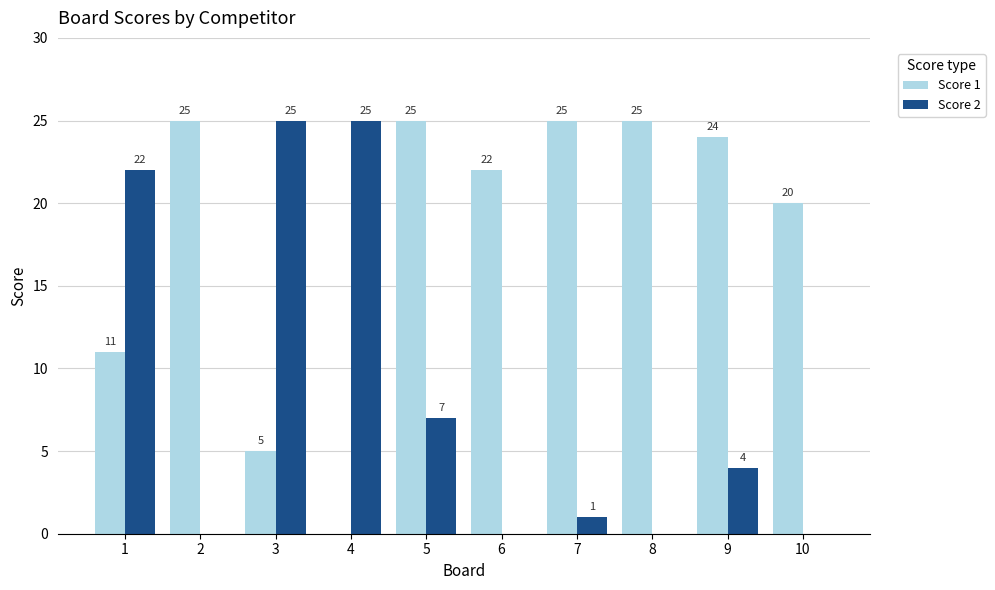

What is the highest value of the Score 1 series?

25